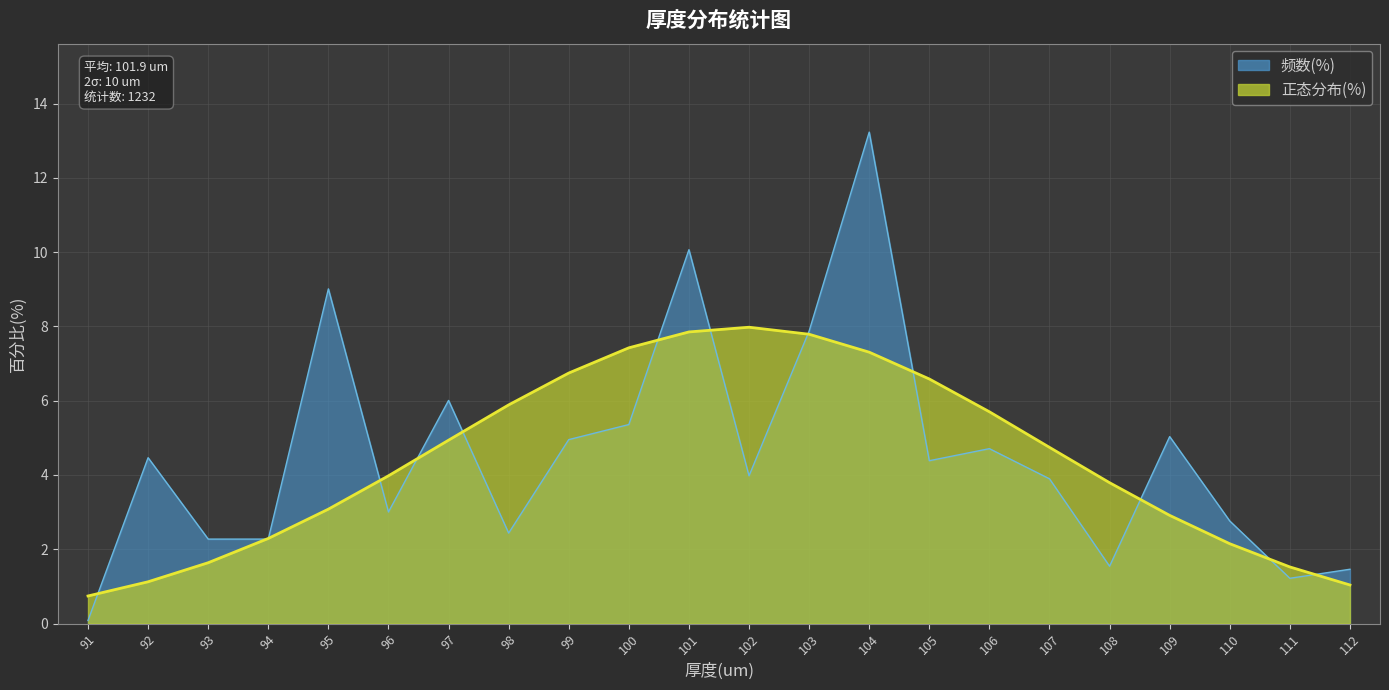

List the series in order of their overall mean, lowest first.

正态分布(%), 频数(%)